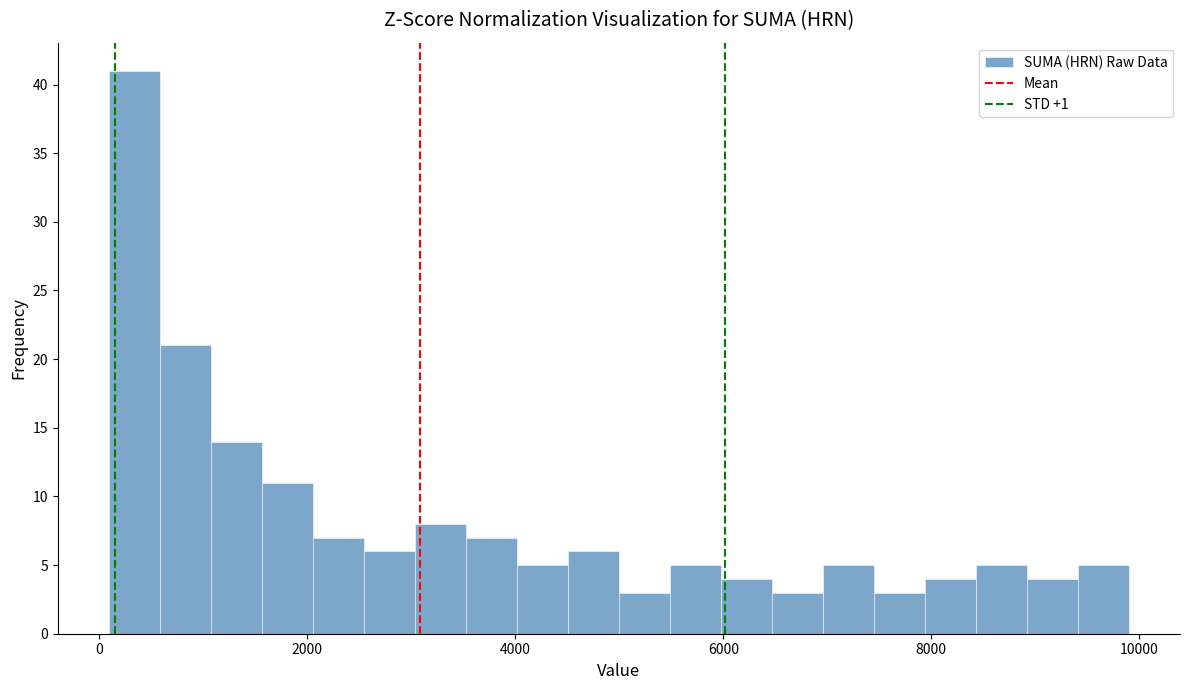

Read against the x-axis, roughly where is the centre of the tallest bar?

400